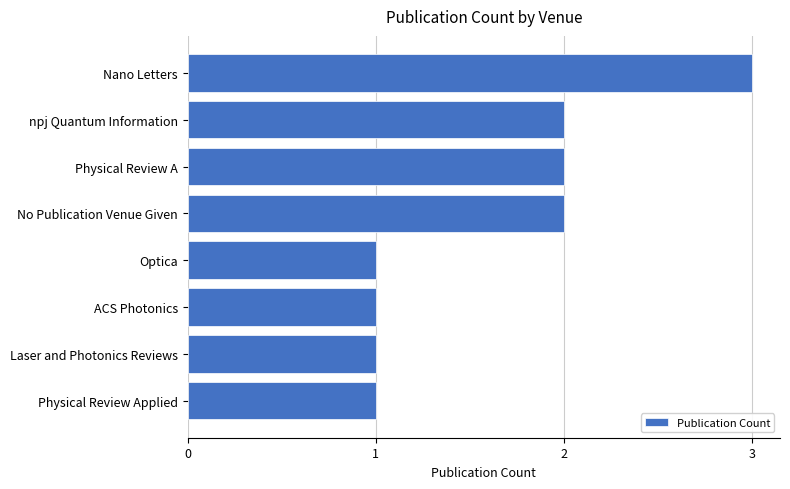

What is the greatest value displayed?

3